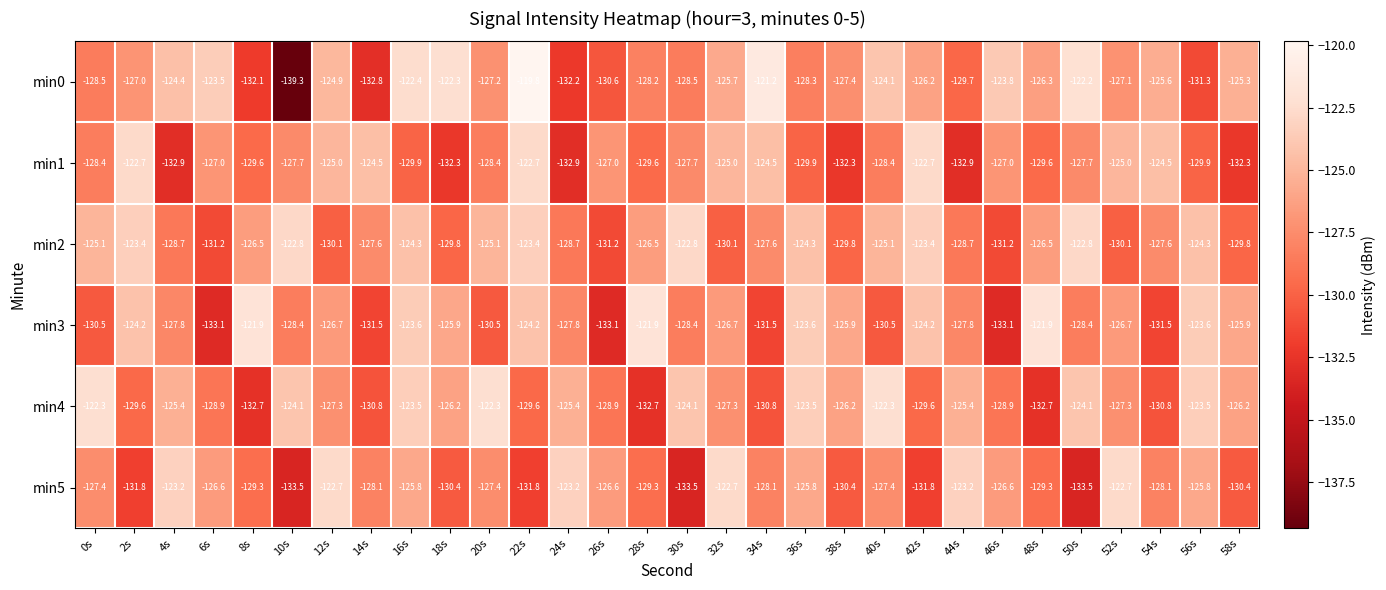

Rank the series at 40s from lowest to highest value.

min3, min1, min5, min2, min0, min4